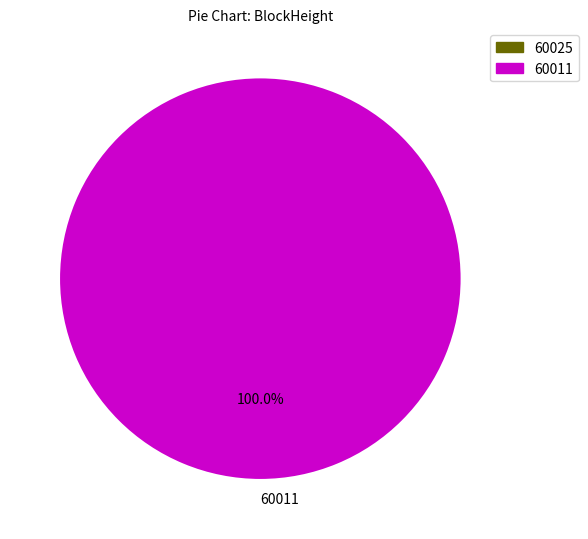

How many slices are in this pie chart?

1